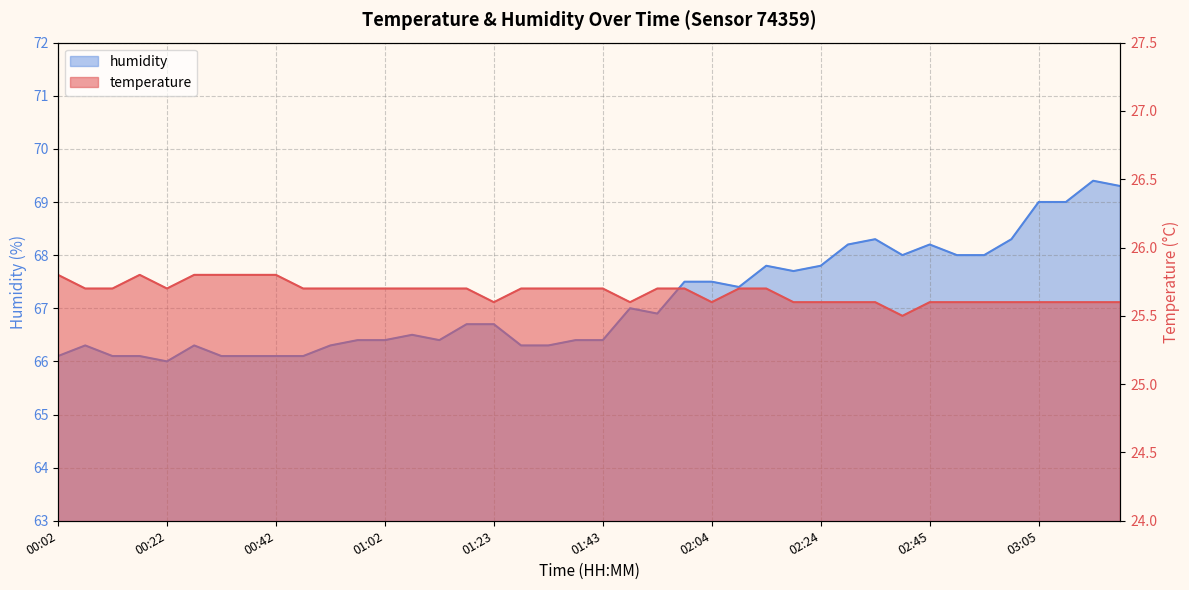

Reading left to right, extract all data points from this chart.

temperature: 25.8	25.7	25.7	25.8	25.7	25.8	25.8	25.8	25.8	25.7	25.7	25.7	25.7	25.7	25.7	25.7	25.6	25.7	25.7	25.7	25.7	25.6	25.7	25.7	25.6	25.7	25.7	25.6	25.6	25.6	25.6	25.5	25.6	25.6	25.6	25.6	25.6	25.6	25.6	25.6
humidity: 66.1	66.3	66.1	66.1	66.0	66.3	66.1	66.1	66.1	66.1	66.3	66.4	66.4	66.5	66.4	66.7	66.7	66.3	66.3	66.4	66.4	67.0	66.9	67.5	67.5	67.4	67.8	67.7	67.8	68.2	68.3	68.0	68.2	68.0	68.0	68.3	69.0	69.0	69.4	69.3